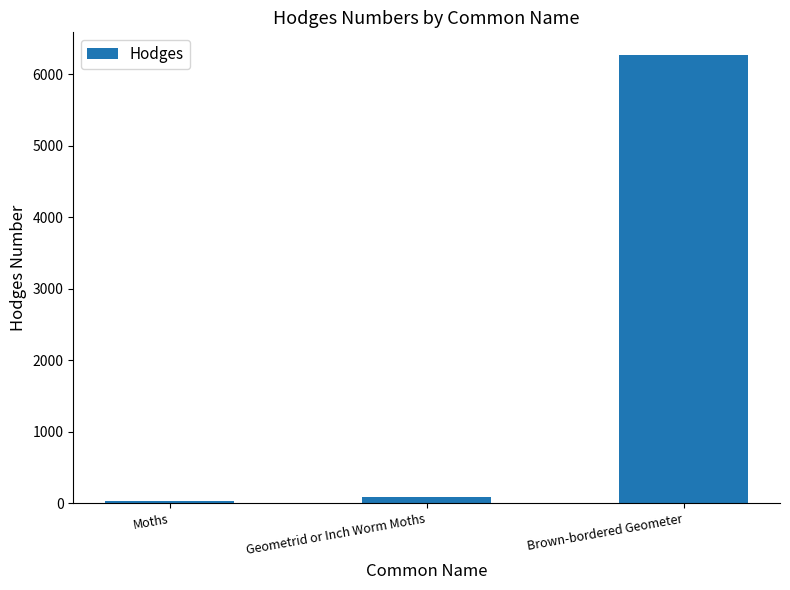

Which label corresponds to the smallest value in the chart?

Moths